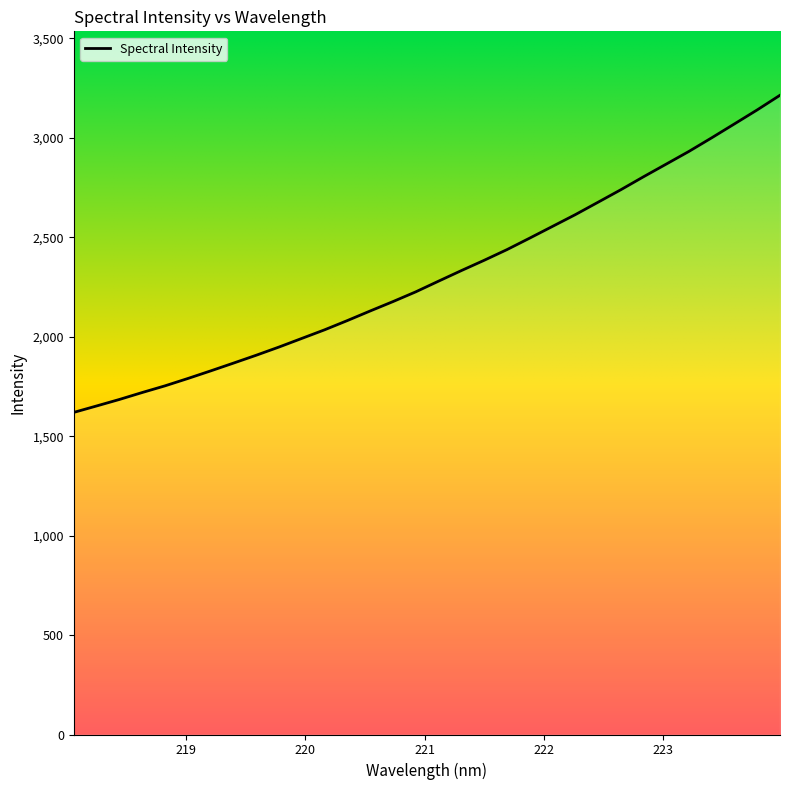

What is the smallest value displayed?

1619.5